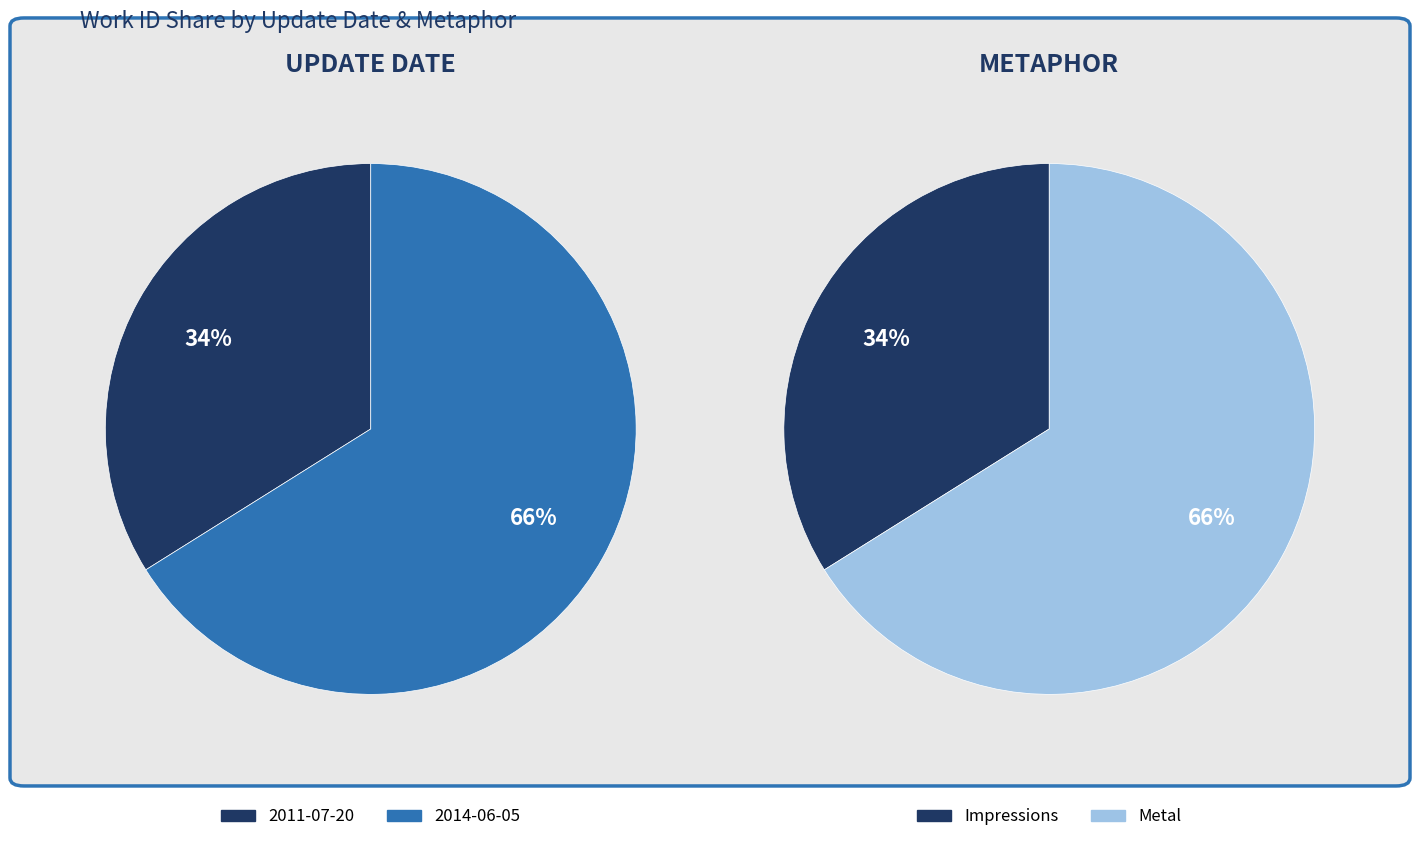

The 2011-07-20 slice represents 39% of the pie. True or false?

False